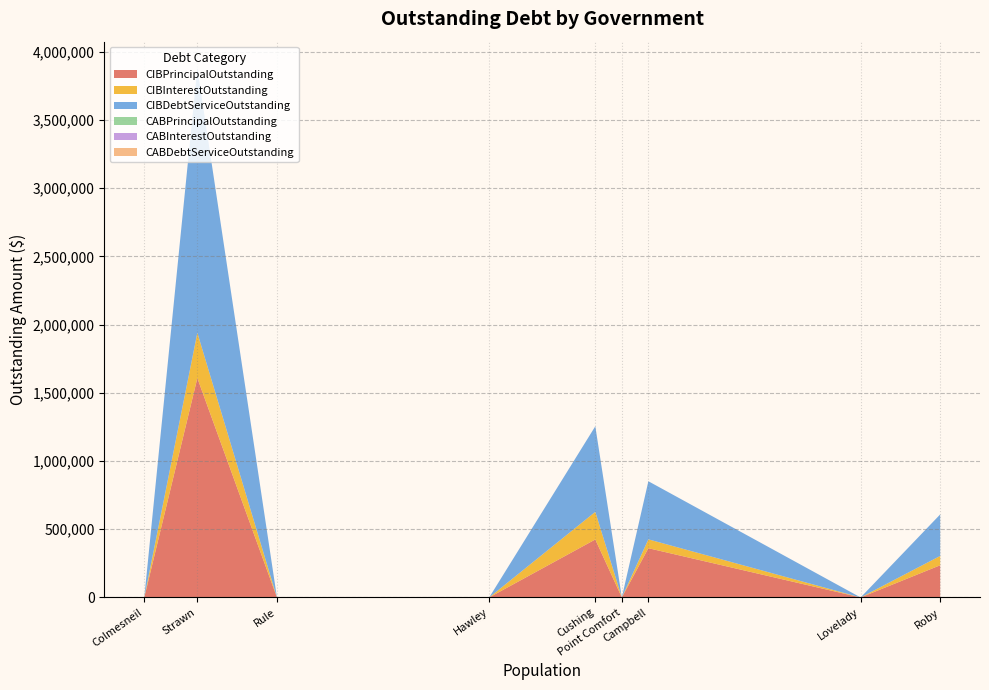

Reading left to right, transcribe all the data shown in this chart.

CIBPrincipalOutstanding: Roby=236000.0	Lovelady=0.0	Campbell=361000.0	Point Comfort=0.0	Cushing=425000.0	Hawley=0.0	Rule=0.0	Strawn=1608000.0	Colmesneil=0.0
CIBInterestOutstanding: Roby=68367.1	Lovelady=0.0	Campbell=64912.8	Point Comfort=0.0	Cushing=202419.0	Hawley=0.0	Rule=0.0	Strawn=332116.2	Colmesneil=0.0
CIBDebtServiceOutstanding: Roby=304367.1	Lovelady=0.0	Campbell=425912.8	Point Comfort=0.0	Cushing=627419.0	Hawley=0.0	Rule=0.0	Strawn=1940116.2	Colmesneil=0.0
CABPrincipalOutstanding: Roby=0.0	Lovelady=0.0	Campbell=0.0	Point Comfort=0.0	Cushing=0.0	Hawley=0.0	Rule=0.0	Strawn=0.0	Colmesneil=0.0
CABInterestOutstanding: Roby=0.0	Lovelady=0.0	Campbell=0.0	Point Comfort=0.0	Cushing=0.0	Hawley=0.0	Rule=0.0	Strawn=0.0	Colmesneil=0.0
CABDebtServiceOutstanding: Roby=0.0	Lovelady=0.0	Campbell=0.0	Point Comfort=0.0	Cushing=0.0	Hawley=0.0	Rule=0.0	Strawn=0.0	Colmesneil=0.0